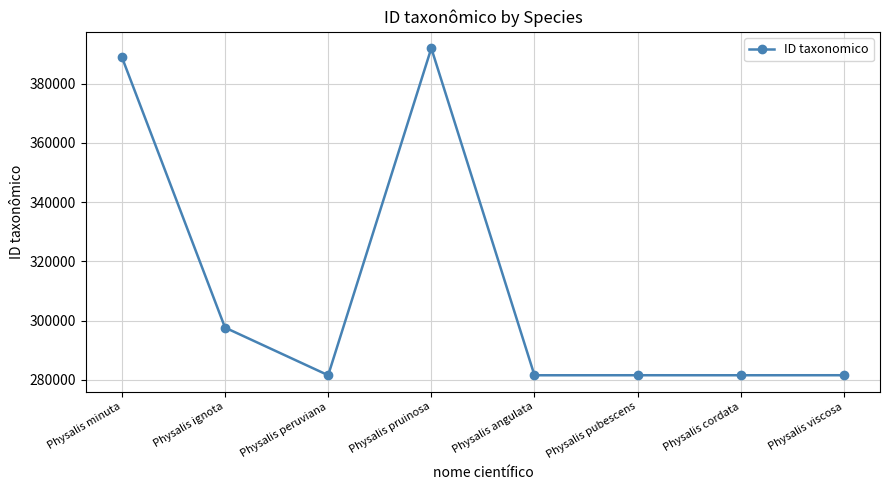

Where is the first local minimum?

Physalis peruviana